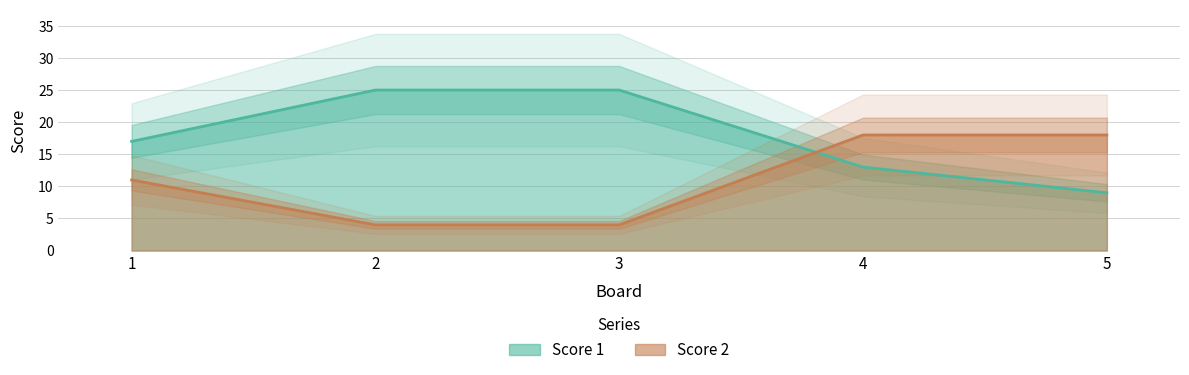

What is the approximate value of Score 1 at 5, to the nearest 5?

10